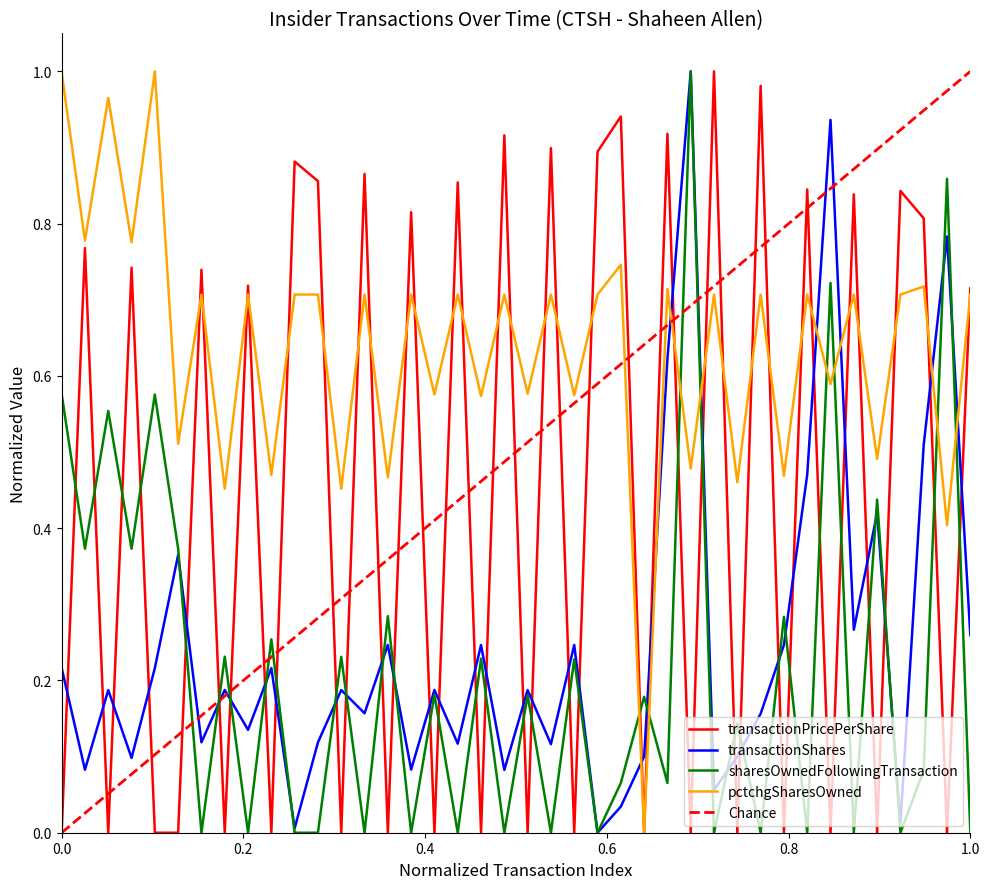

True or false: sharesOwnedFollowingTransaction and transactionPricePerShare cross at least once.

True